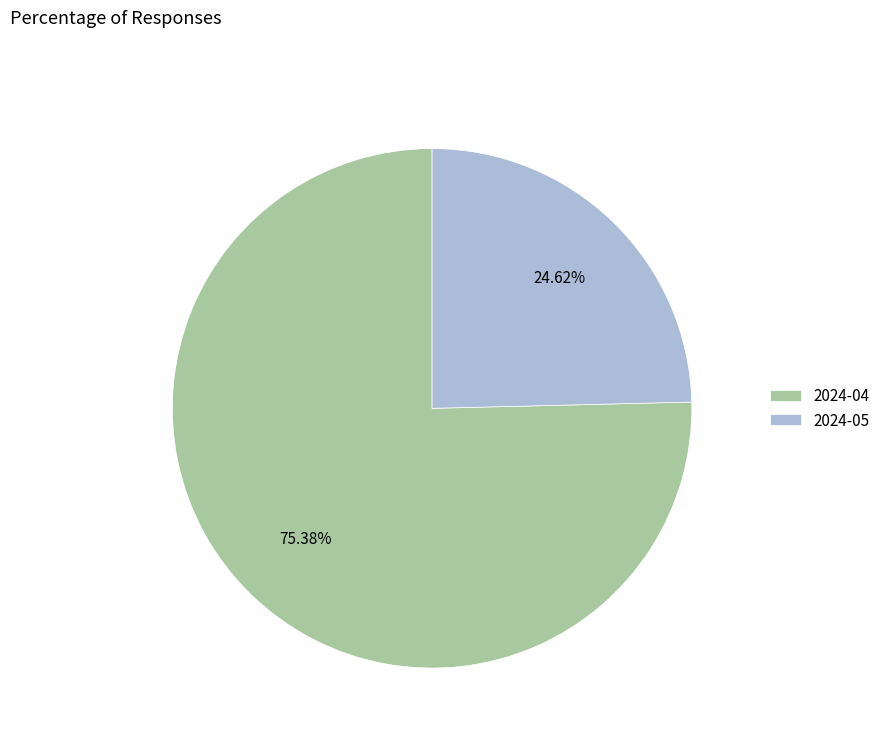

How many segments does this pie chart have?

2